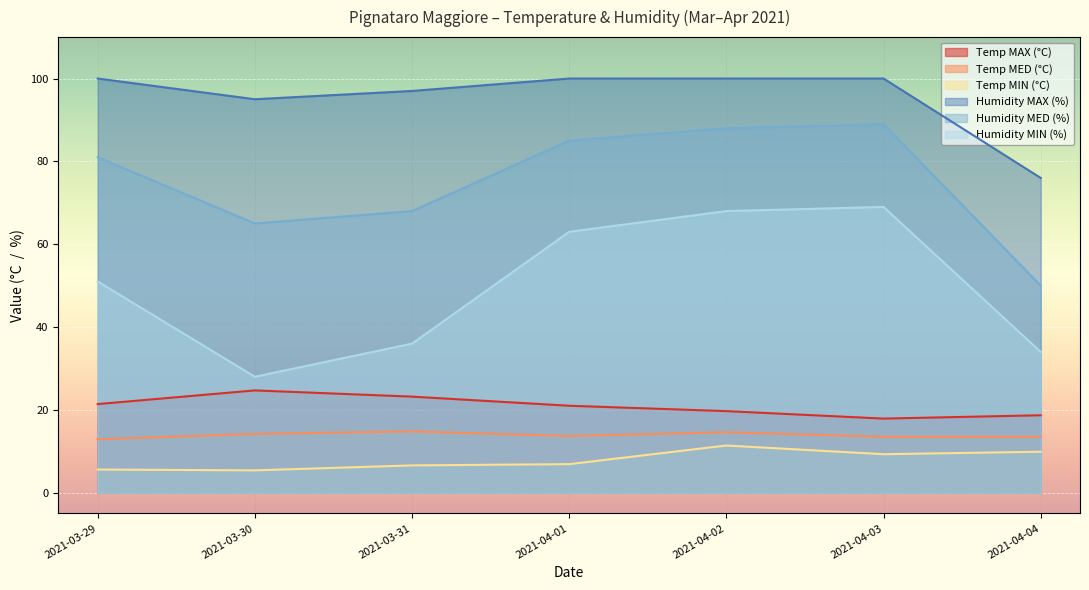

What is the total value across all series at 2021-04-04?

202.1